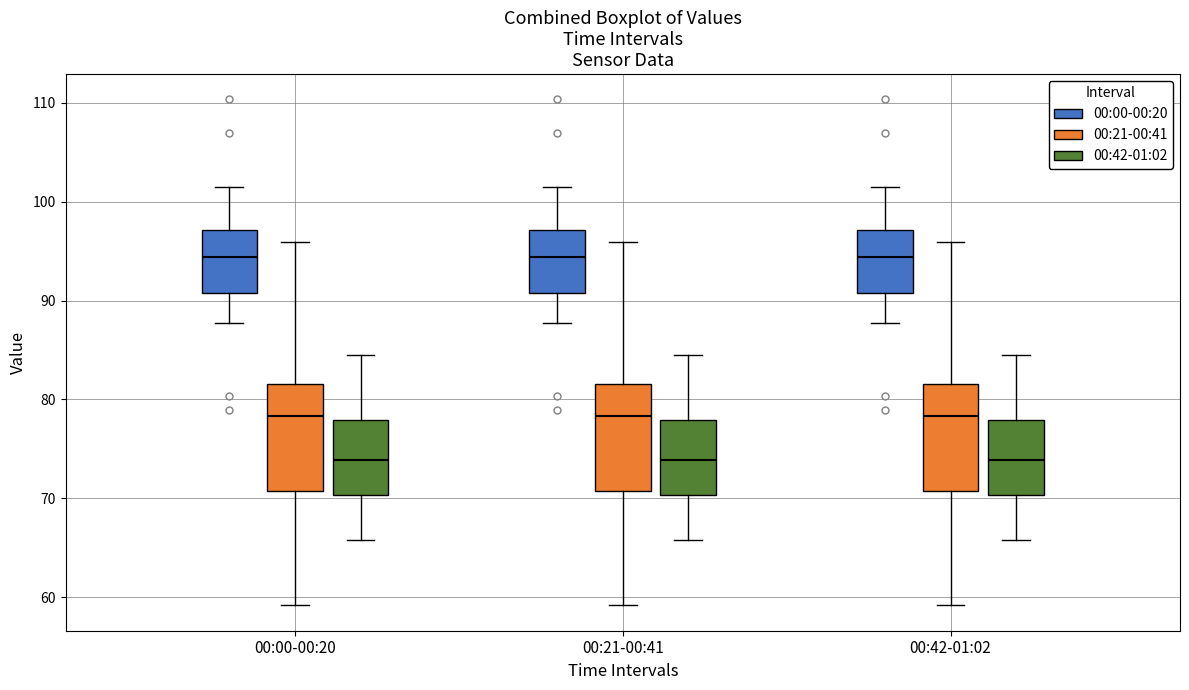

Where is the lower edge of the box for 00:42-01:02 (00:00-00:20) on the y-axis? The values are not printed on the chart, so give them approximately, as read against the axis.

91